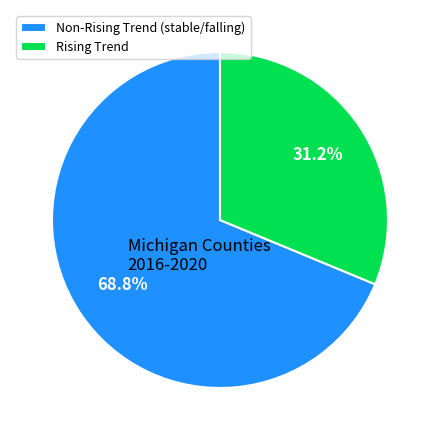

Is there any slice that represents more than half of the pie?

Yes